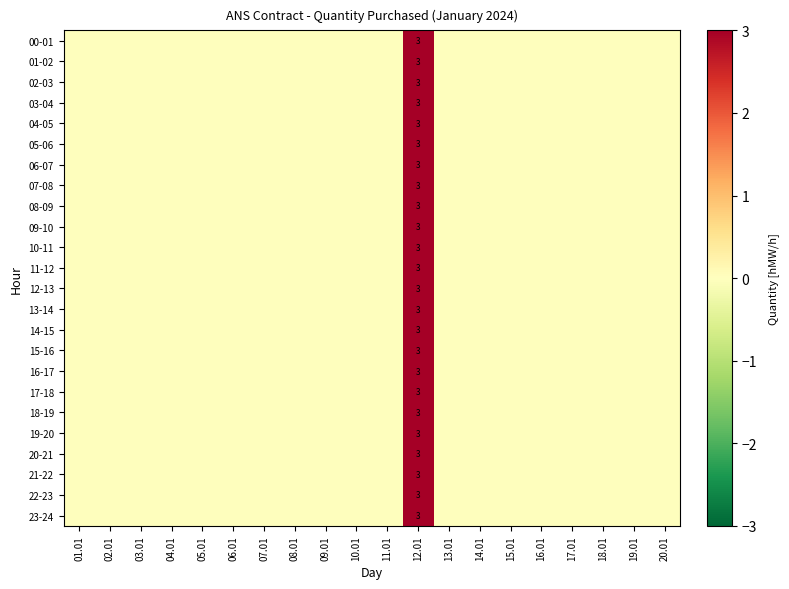

Is the value of 18-19 at 12.01 greater than the value of 17-18 at 18.01?

Yes